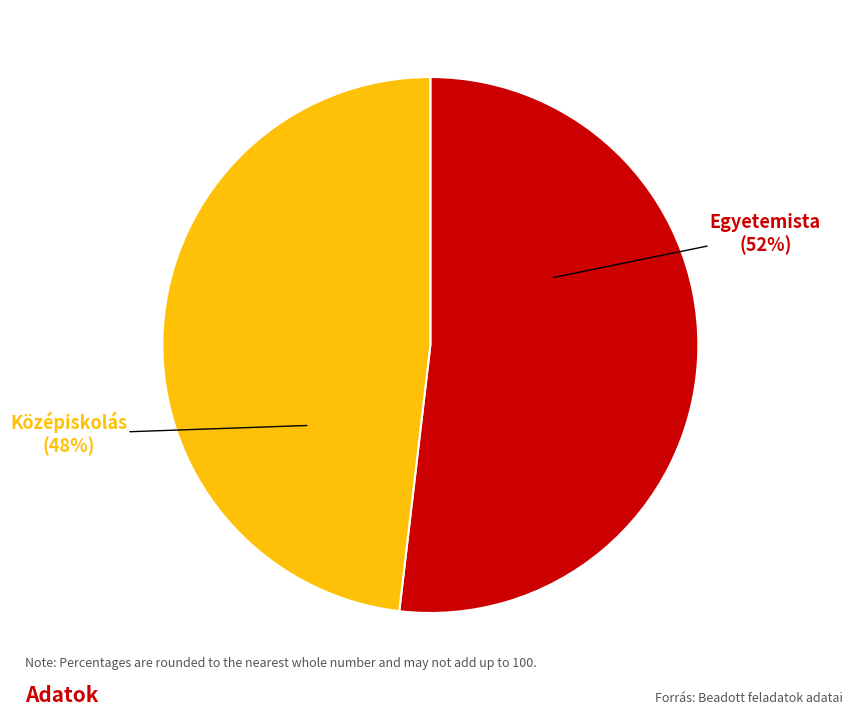

Does Egyetemista account for over 50% of the chart?

Yes